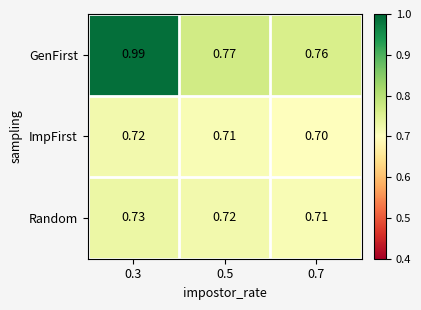

Rank the series at 0.3 from lowest to highest value.

ImpFirst, Random, GenFirst